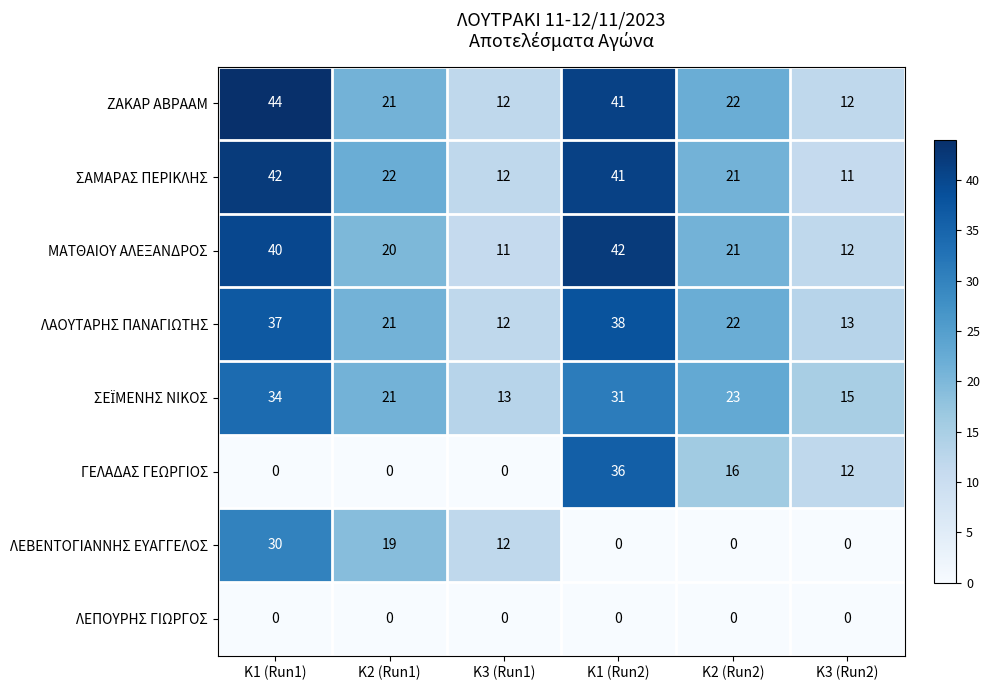

Which label corresponds to the largest value in the chart?

K1 (Run1)